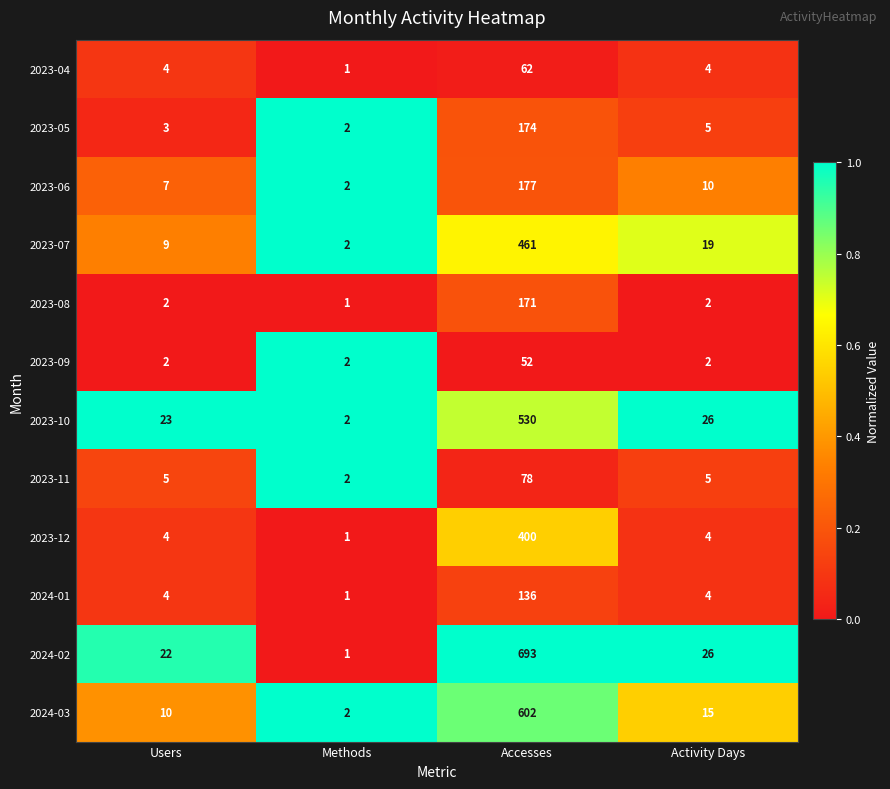

What is the difference between the maximum and minimum values in the 2023-11 series?

76